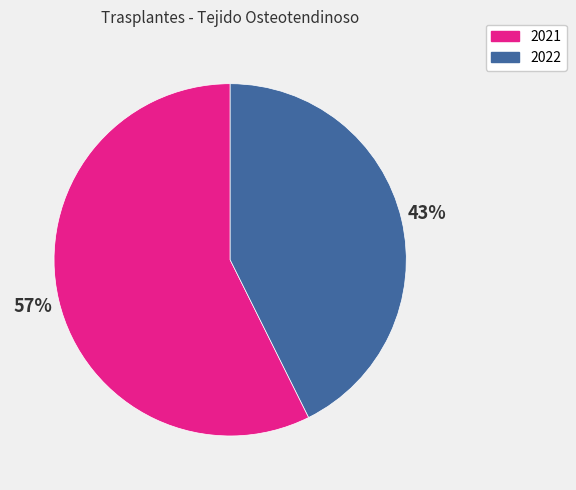

Rank the categories by value from highest to lowest.

2021, 2022